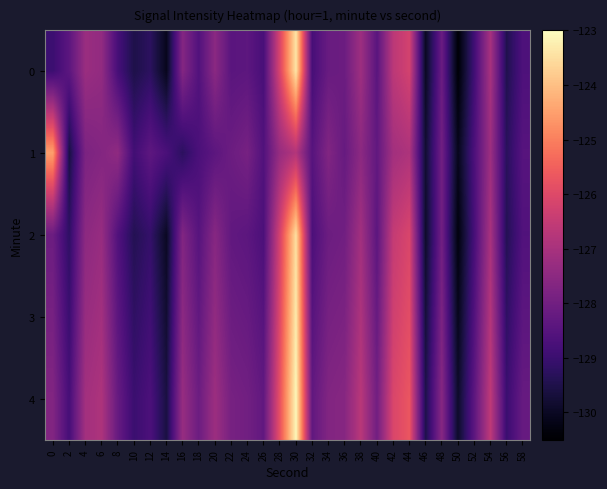

How many distinct data groups are displayed?

5